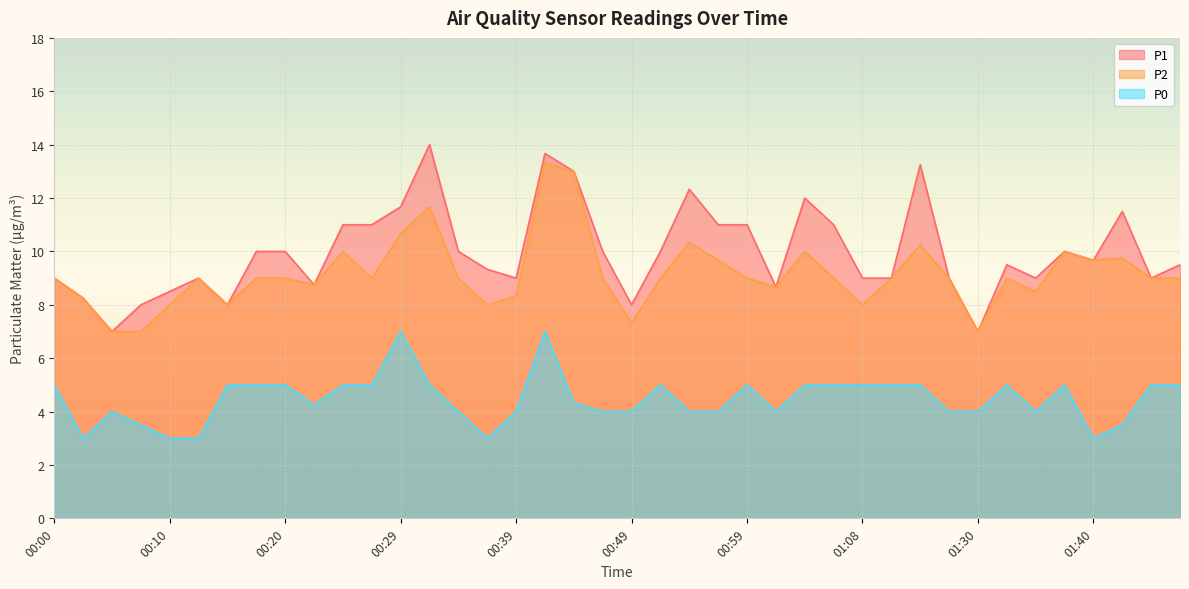

True or false: P1 and P0 cross at least once.

False